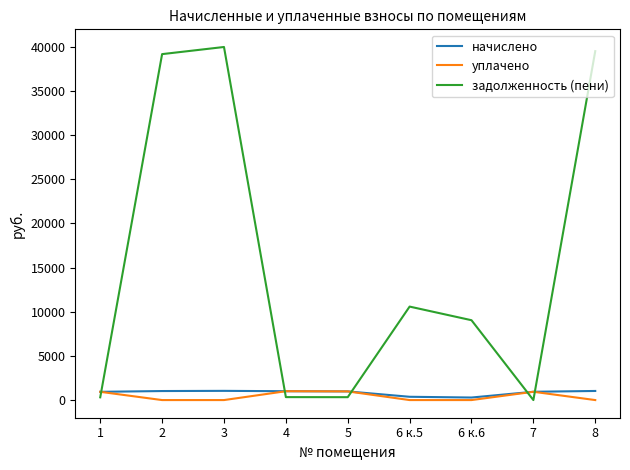

Is this an area chart (filled region under the line)?

No